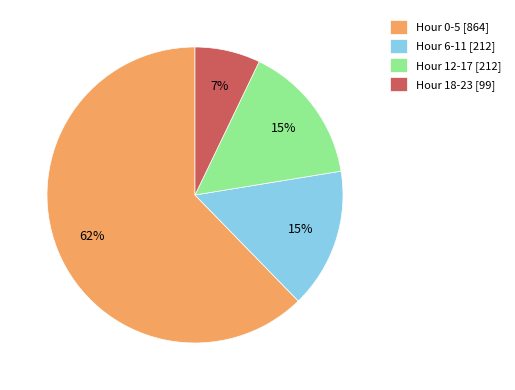

True or false: Hour 18-23 [99] accounts for 7% of the total.

True